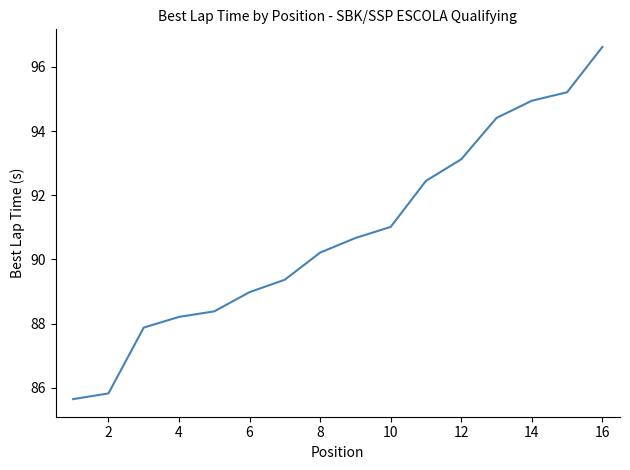

What is the greatest value displayed?

96.6